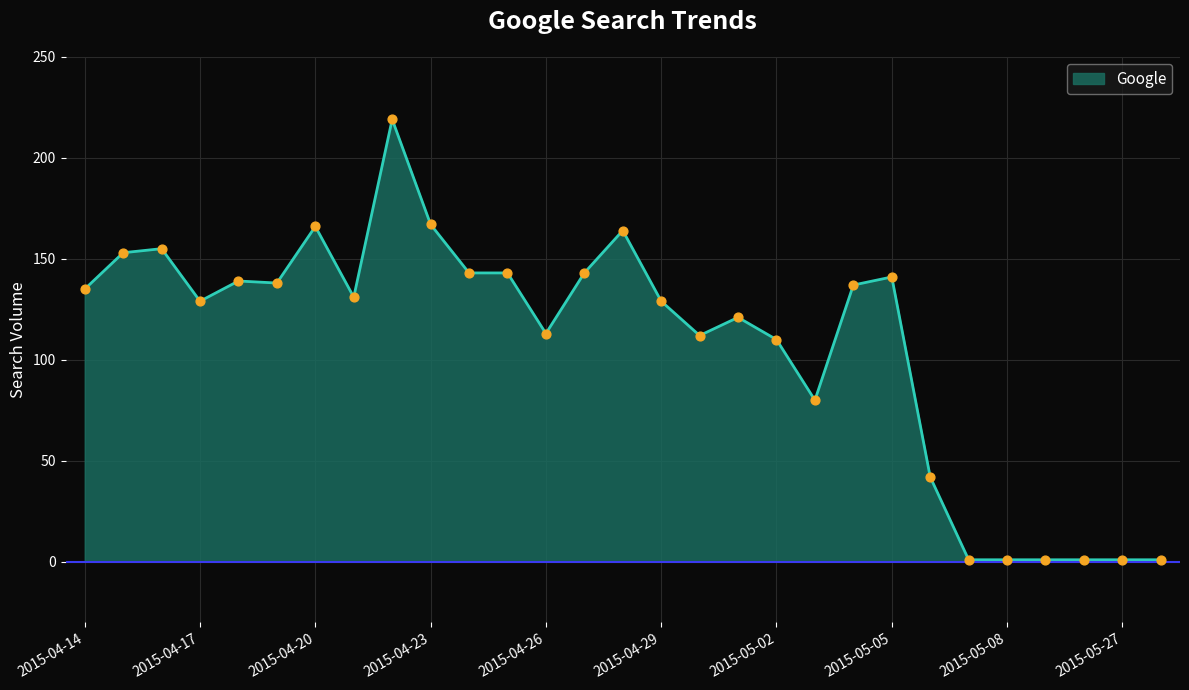

What is the maximum value shown in the chart?

219